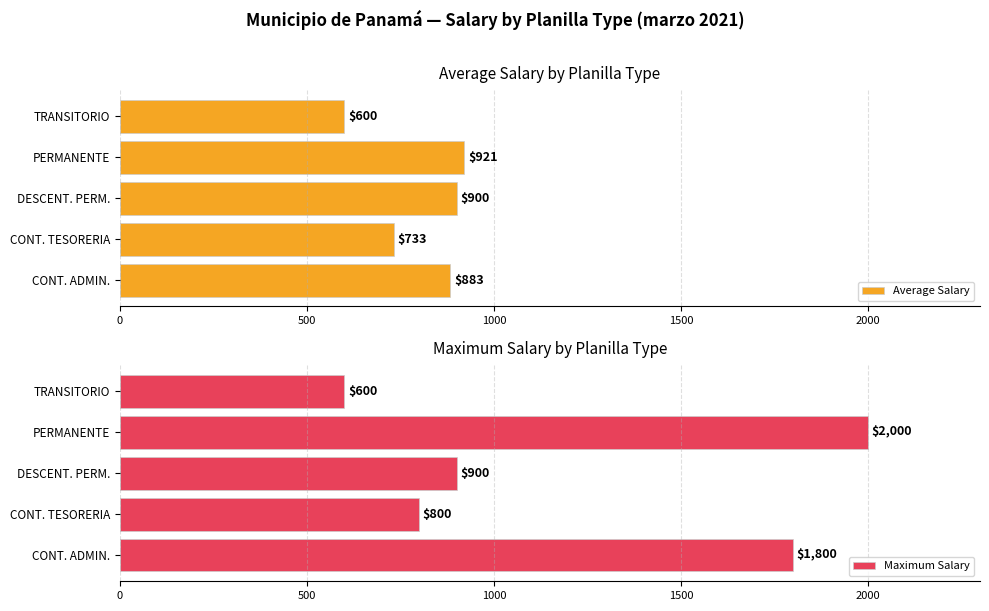

How many values in the Maximum Salary series exceed 900?

2